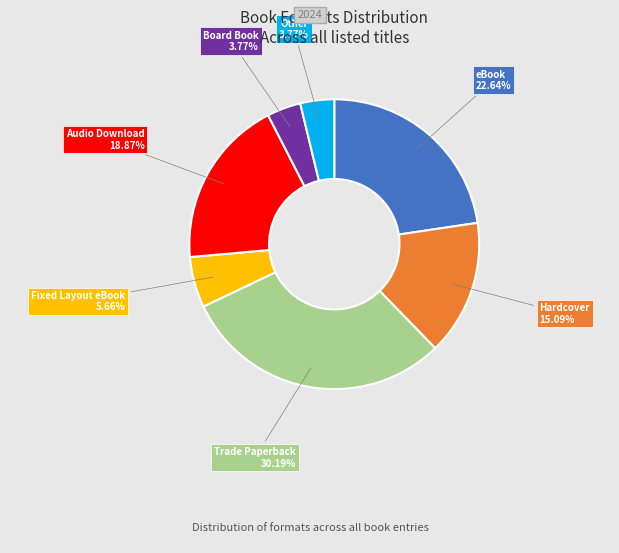

How many segments does this pie chart have?

7